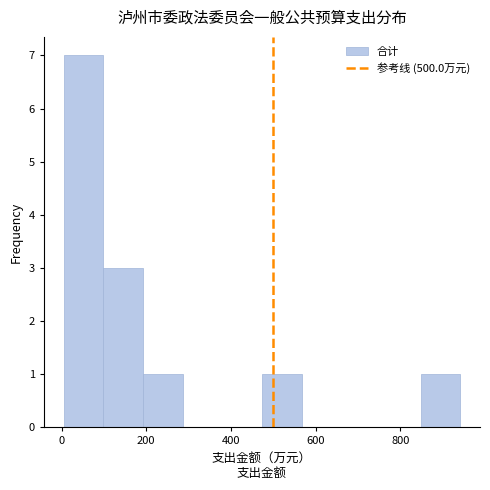

Reading left to right, list every bar in this chart as the range it spans on the x-axis followed by its height. Neither the bar edges nor the heights are printed on the chart, so give them approximately, as read against the axes.

0 to 100: 7
100 to 200: 3
200 to 280: 1
280 to 380: 0
380 to 480: 0
480 to 560: 1
560 to 660: 0
660 to 760: 0
760 to 840: 0
840 to 940: 1